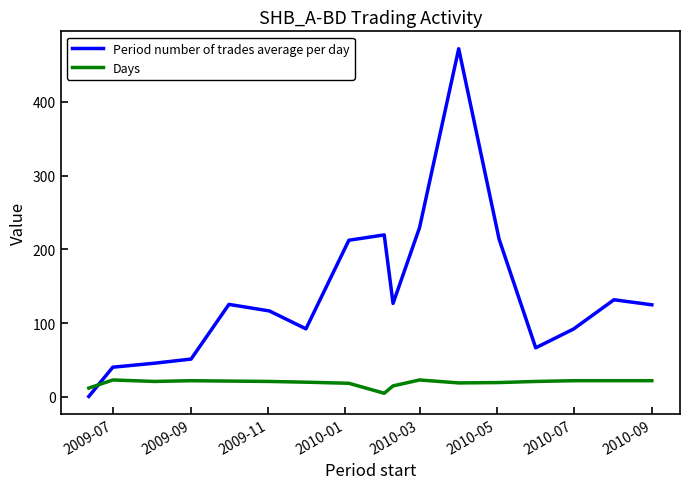

Which series has the widest spread of values?

Period number of trades average per day